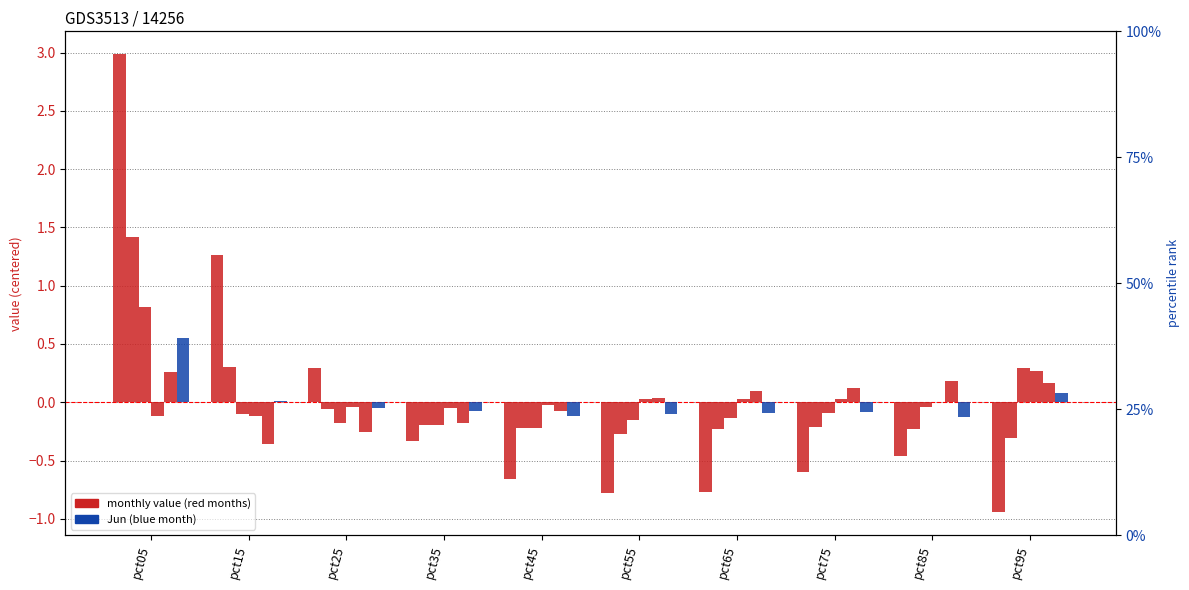

At which label is Jan closest to 1?

pct15